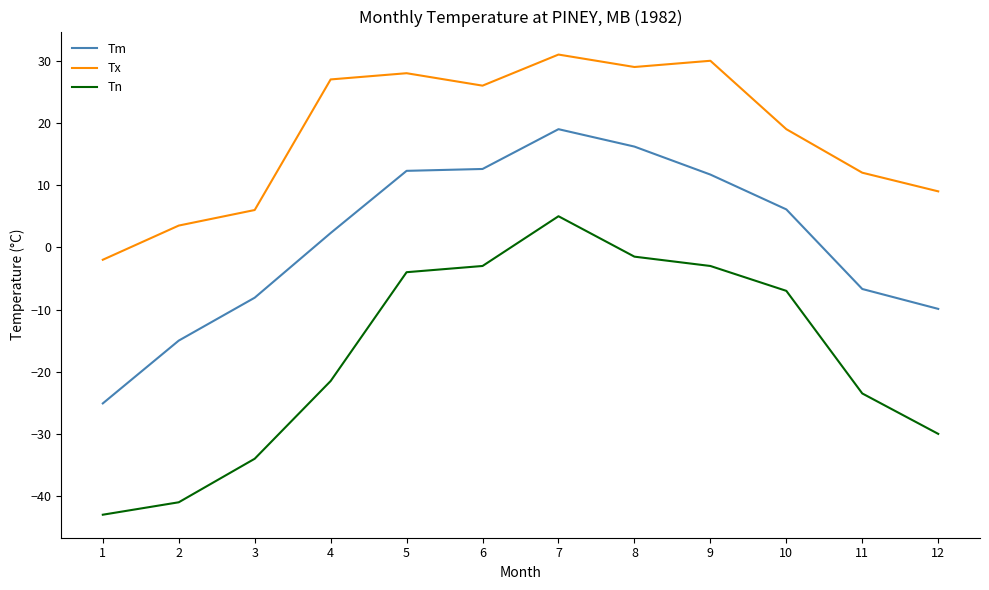

Which series has the largest total across all categories?

Tx